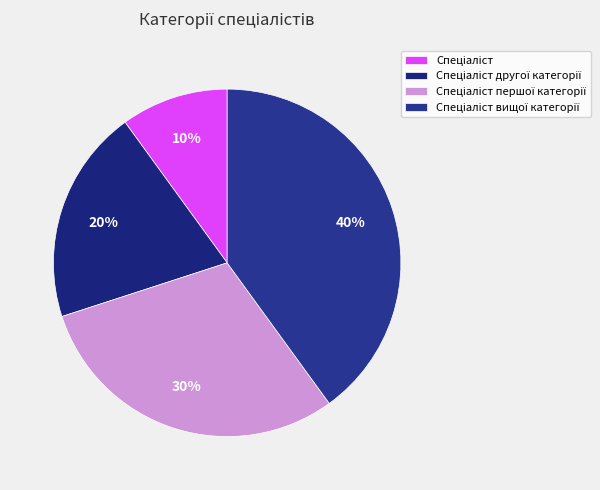

Combined, do Спеціаліст першої категорії and Спеціаліст вищої категорії account for over 50%?

Yes